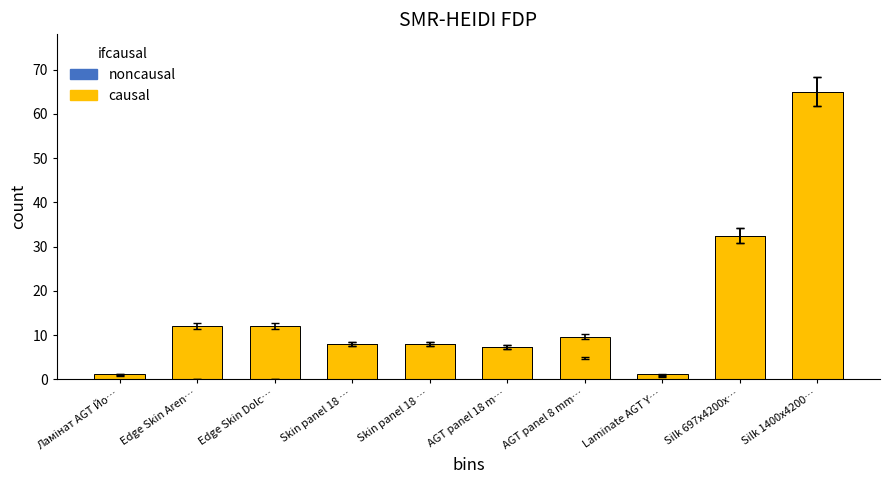

Which category has the highest value in the causal series?

Silk 1400x4200…